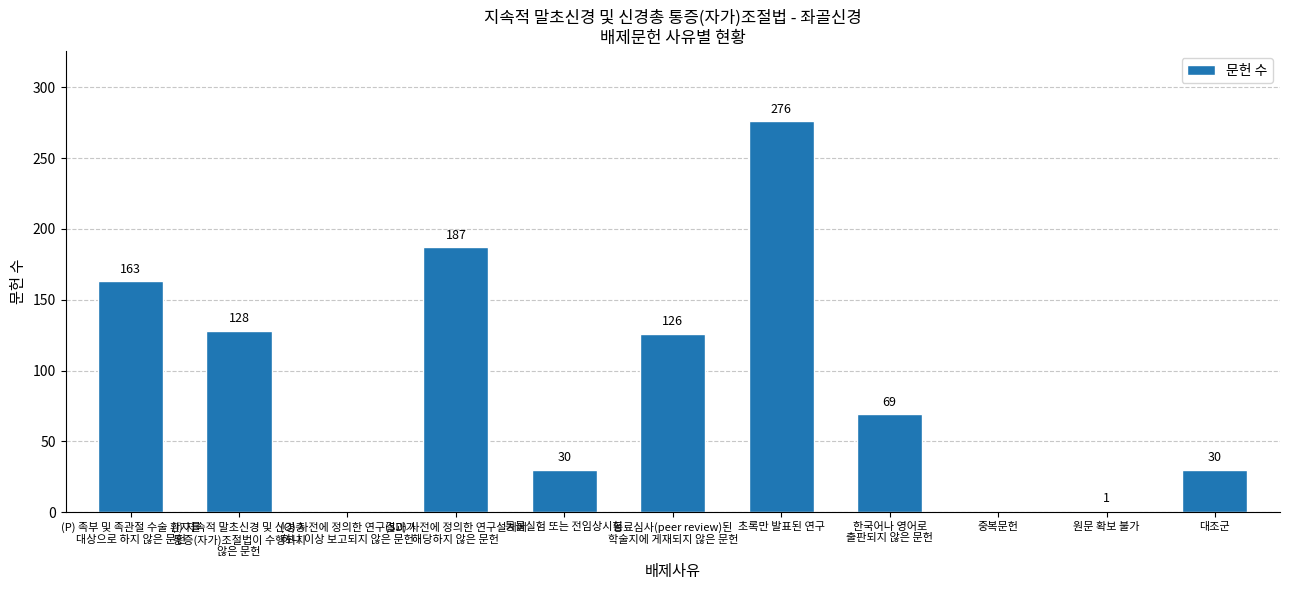

What is the sum of the values at 동물실험 또는 전임상시험 and 원문 확보 불가?

31